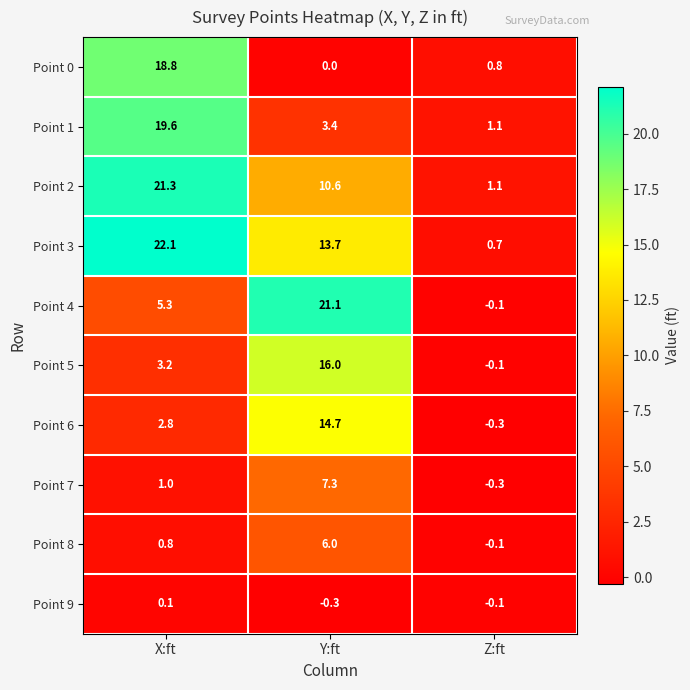

What is the total value across all series at X:ft?

95.0